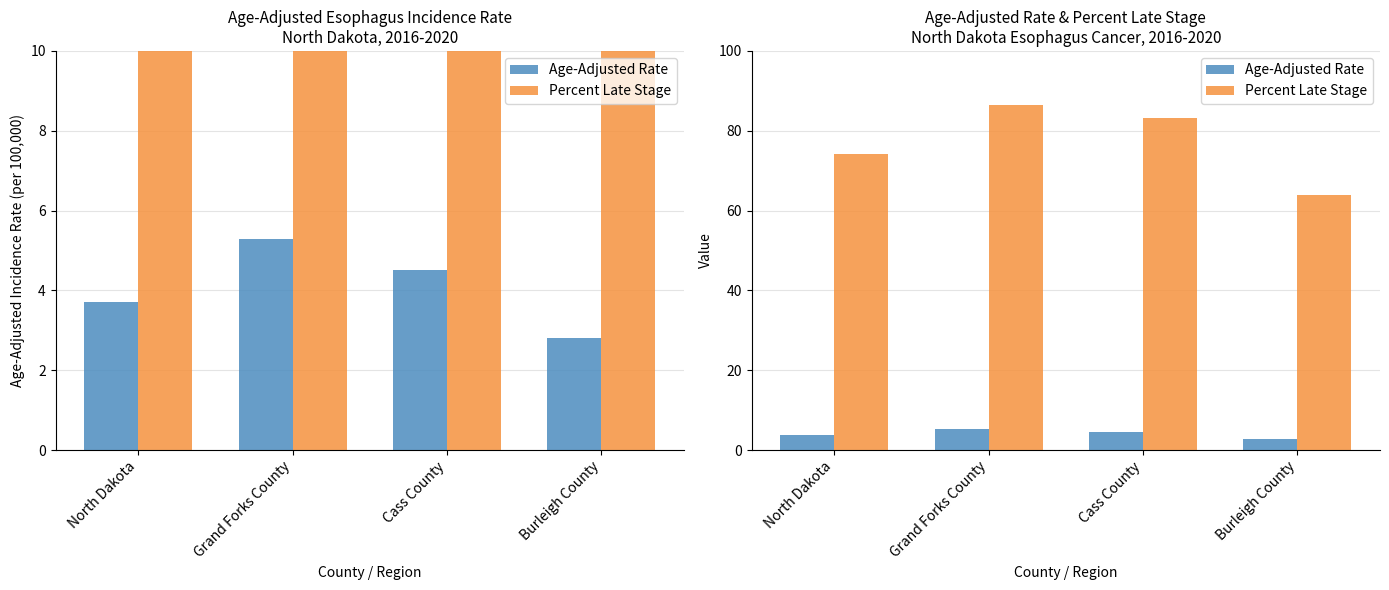

What is the difference between the maximum and minimum values in the Age-Adjusted Rate series?

2.5